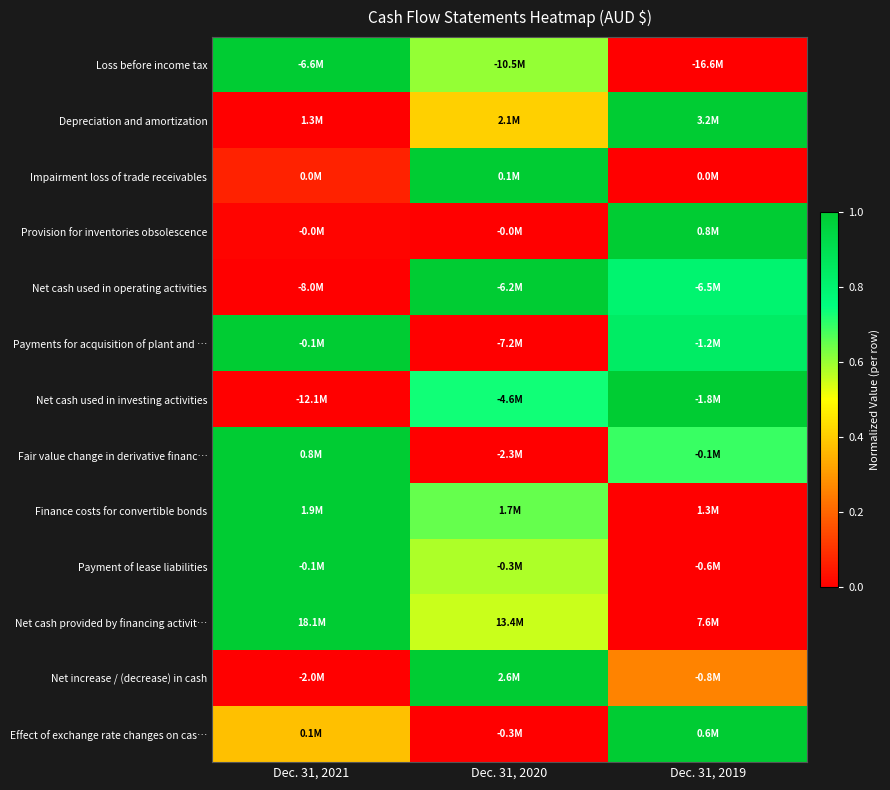

What is the spread (max minus min) of values at Dec. 31, 2020?

1.0